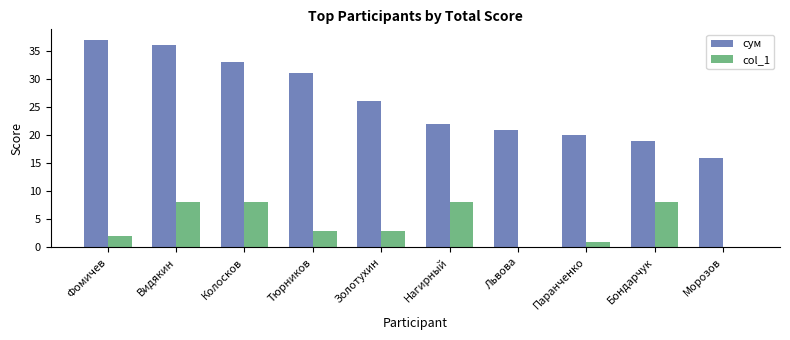

What is the greatest value displayed?

37